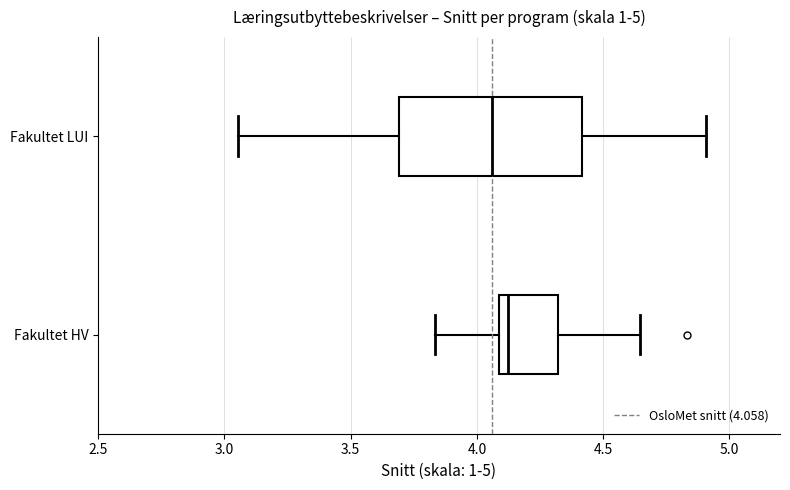

Comparing the boxes themselves (not the whiskers), which one is the widest?

Fakultet LUI